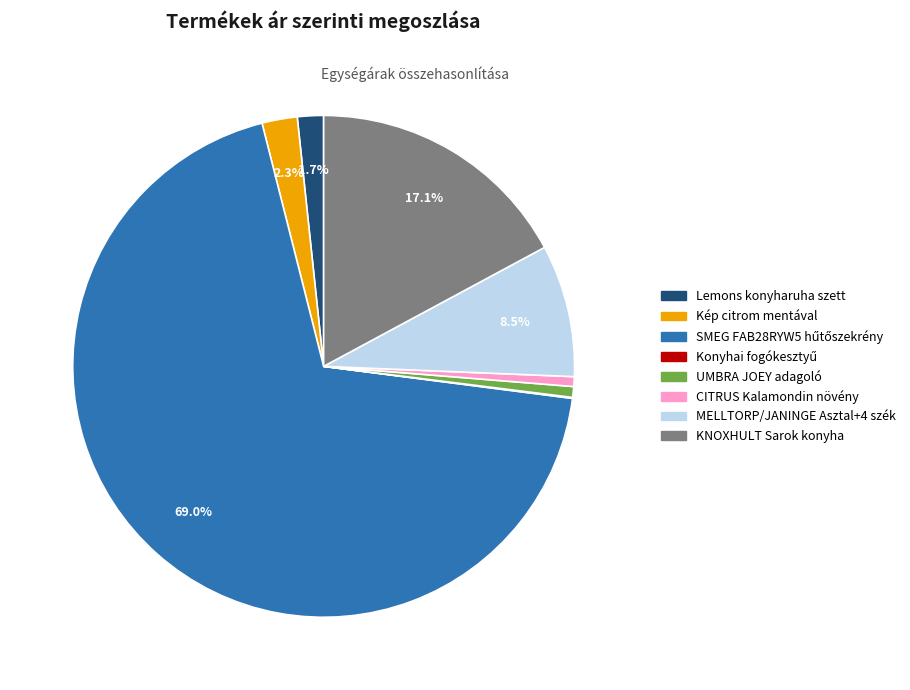

To the nearest percent, what is the combined percentage of KNOXHULT Sarok konyha and Lemons konyharuha szett?

19%